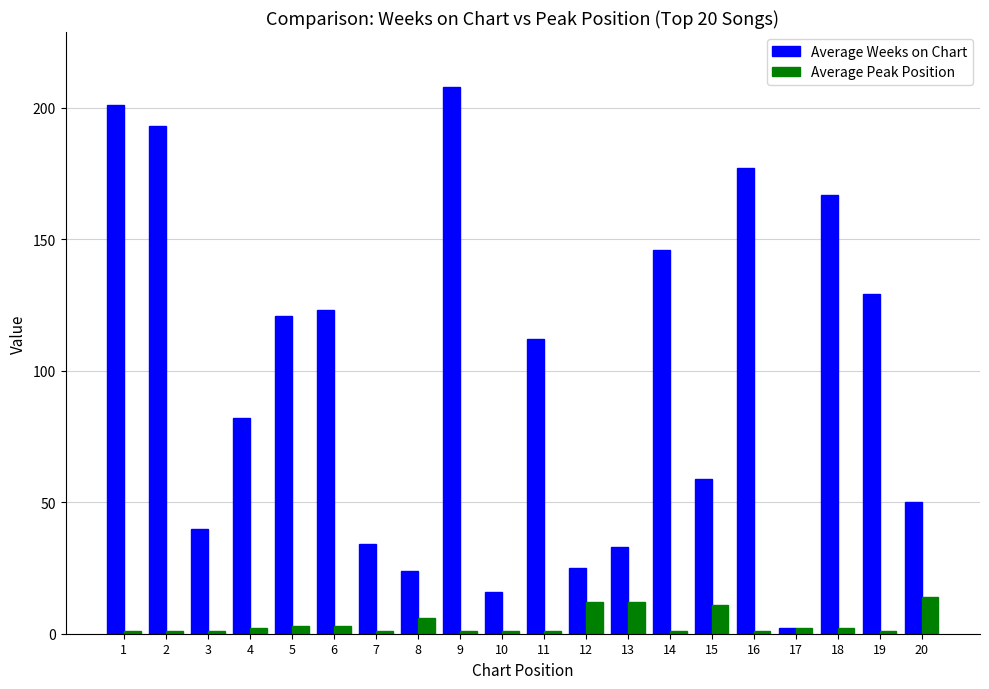

Where does the Average Weeks on Chart series first go above 112?

1